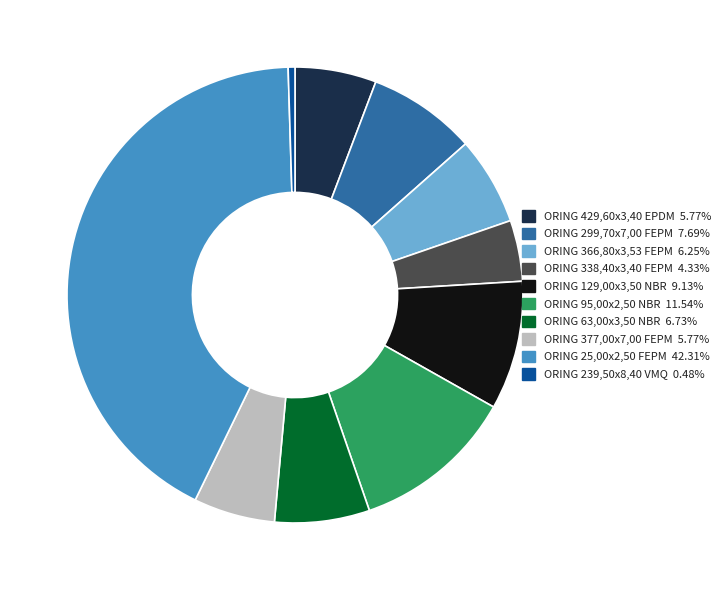

What is the smallest slice in the pie chart?

ORING 239,50x8,40 VMQ